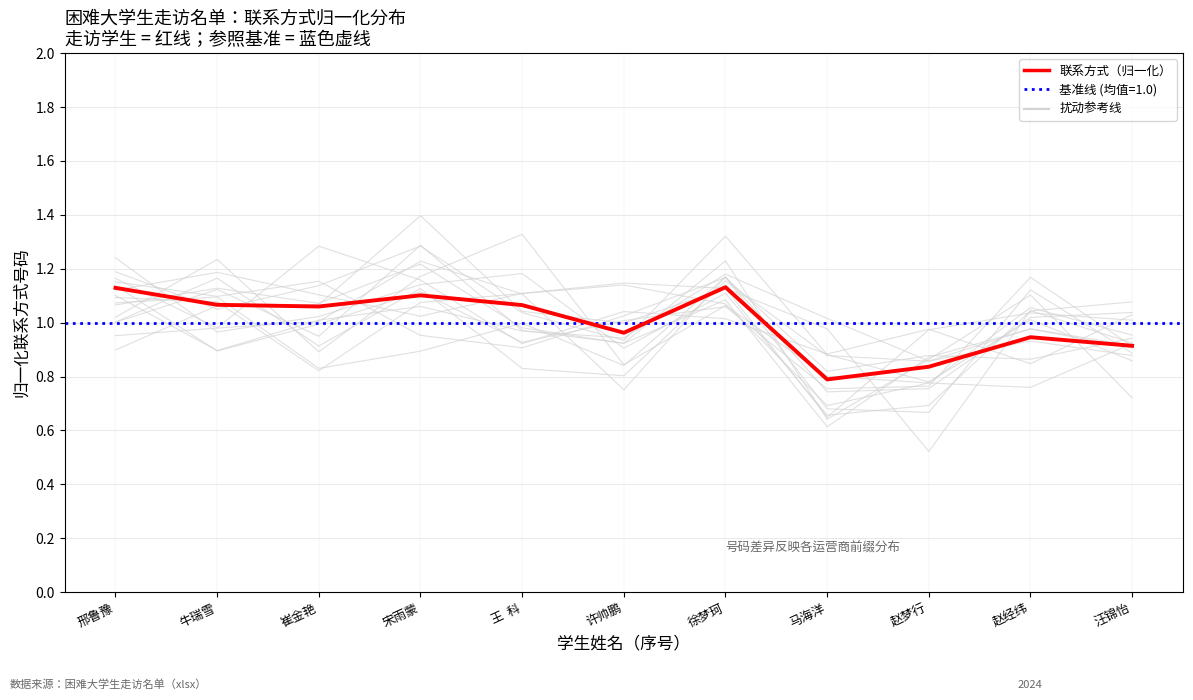

Where is the first local minimum?

崔金艳